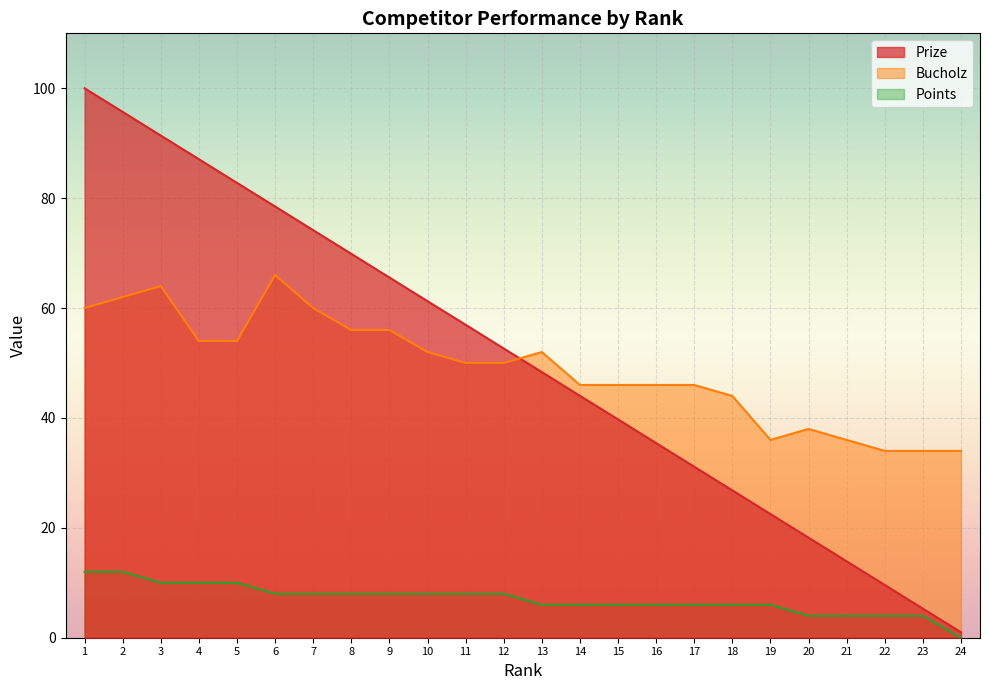

What is the total value across all series at 17?

83.1